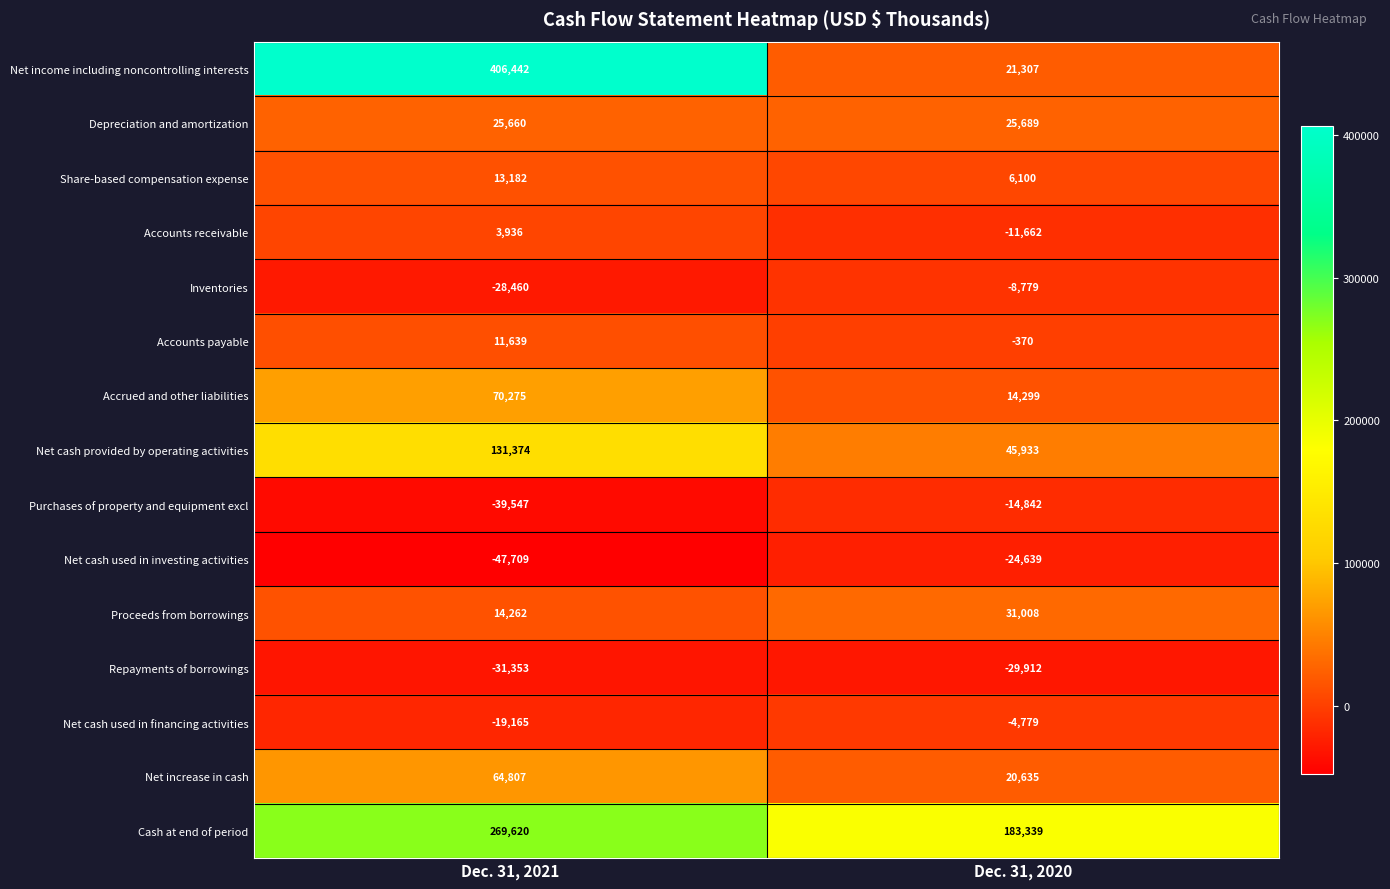

Which label corresponds to the largest value in the chart?

Dec. 31, 2021